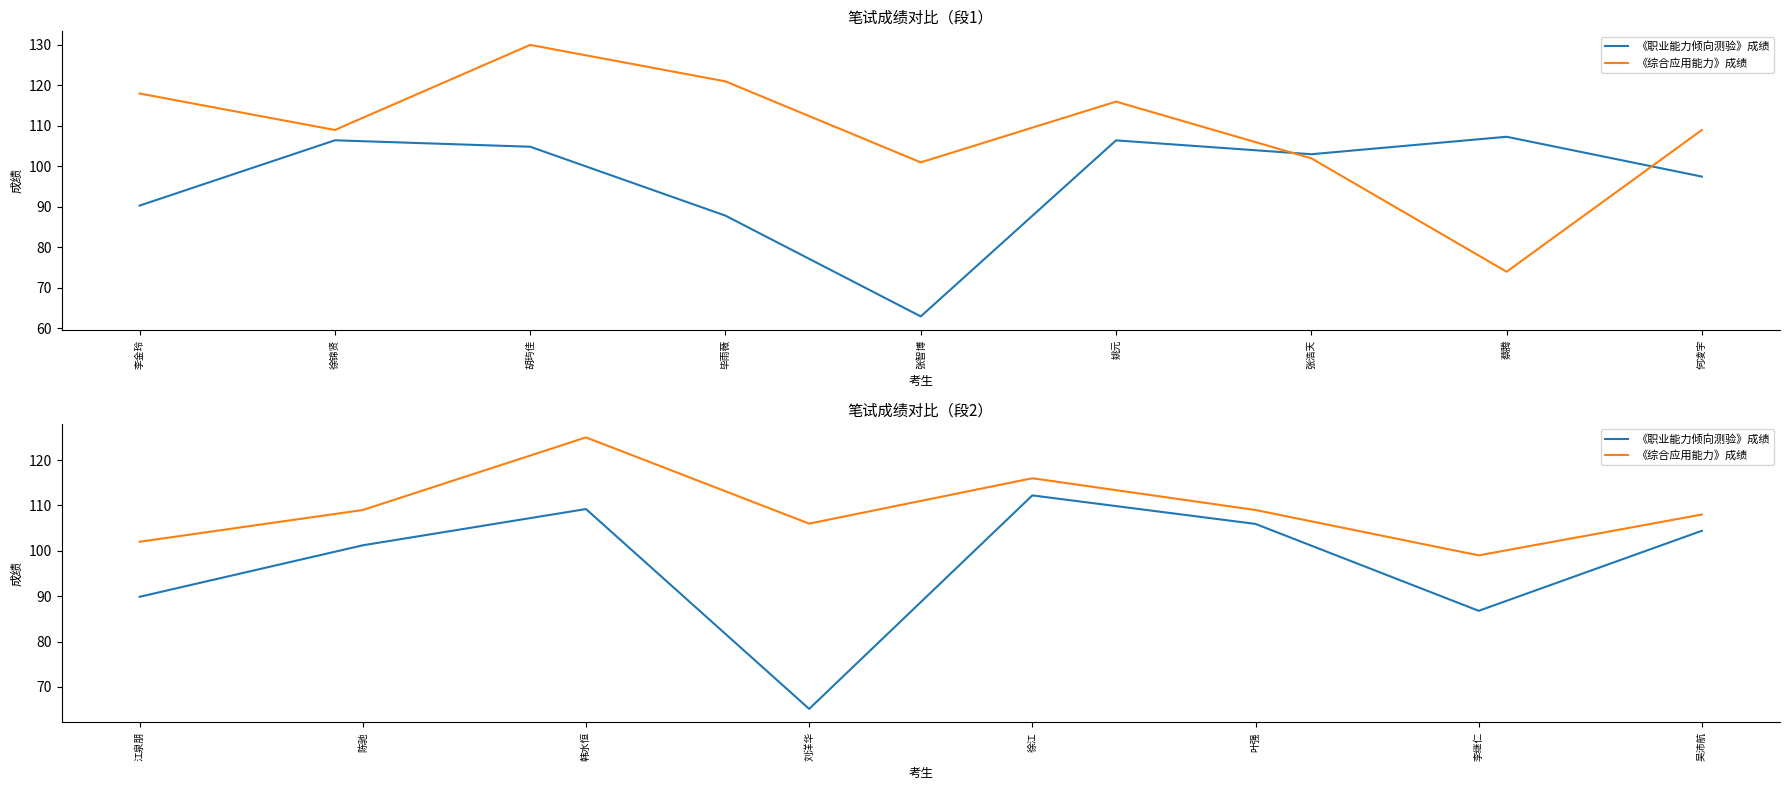

Rank the series by their average value, from highest to lowest.

《综合应用能力》成绩, 《职业能力倾向测验》成绩